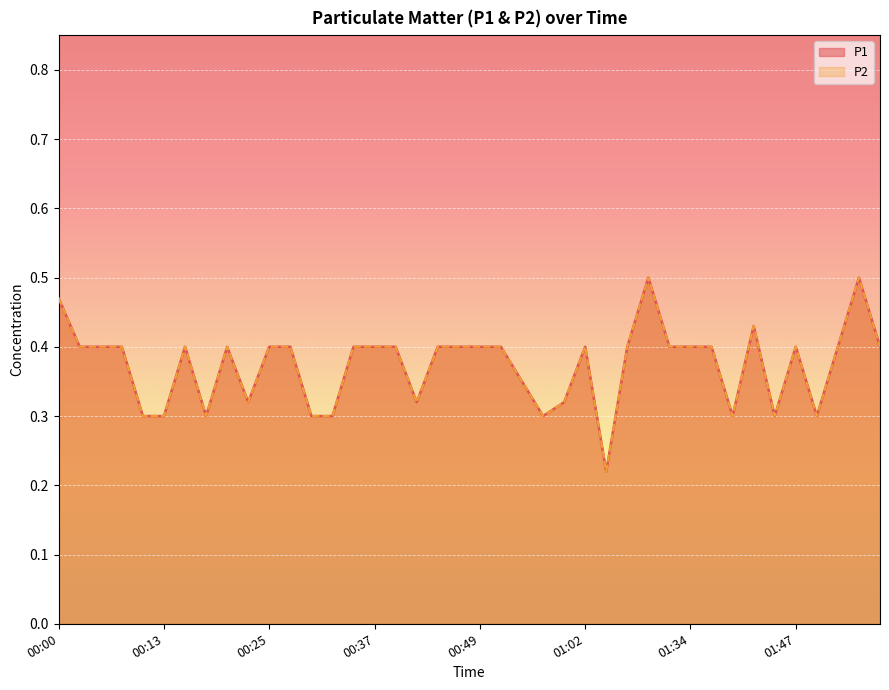

What are all the series names shown in the legend?

P1, P2